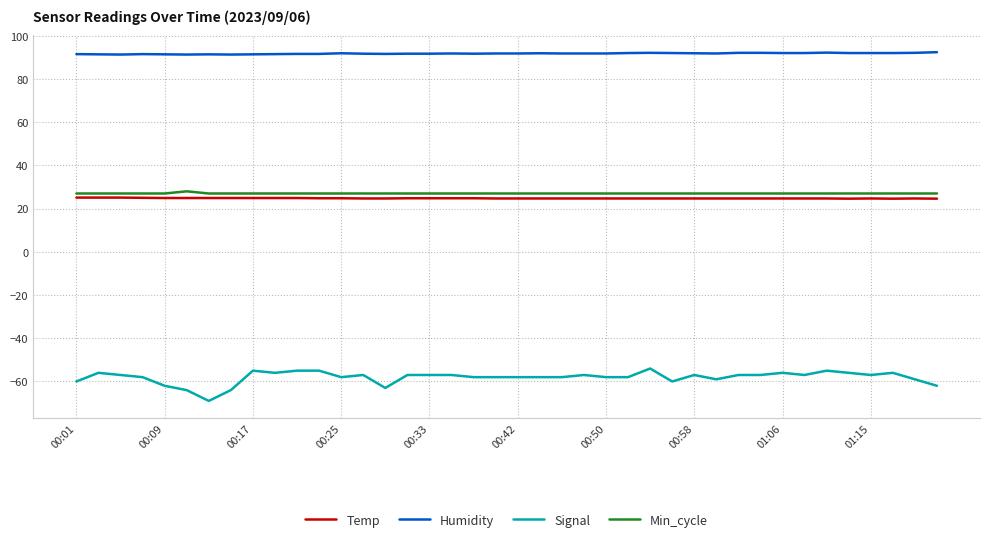

Which series has the largest range (max minus min)?

Signal